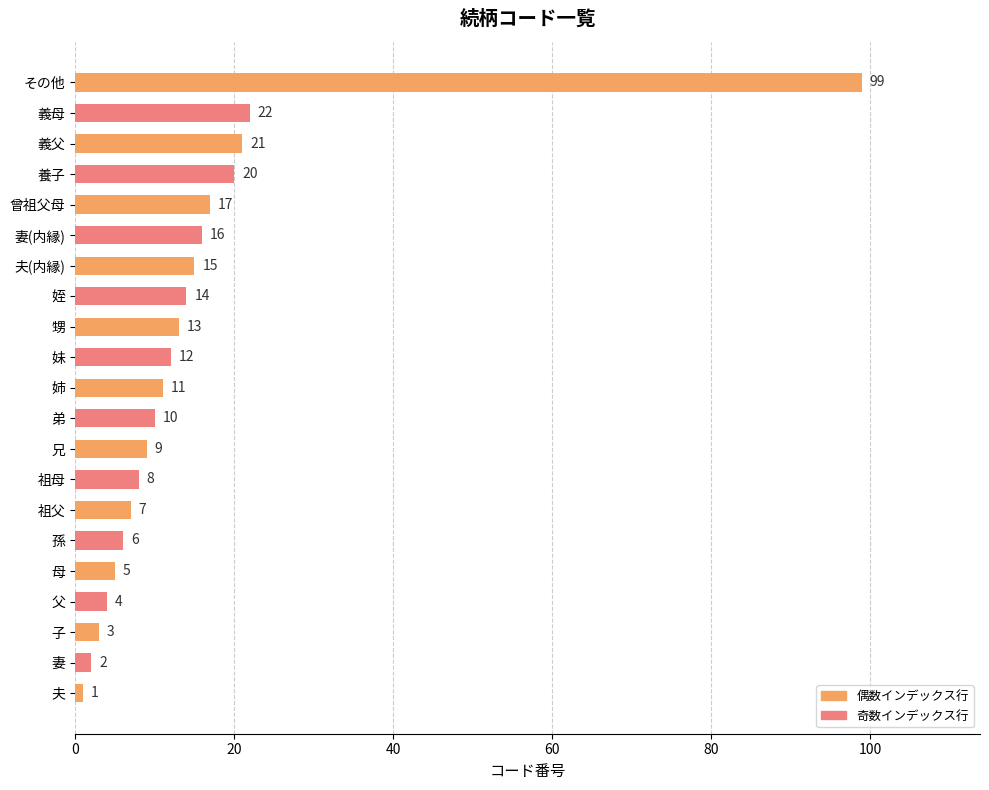

What is the approximate value at 祖母, to the nearest 5?

10